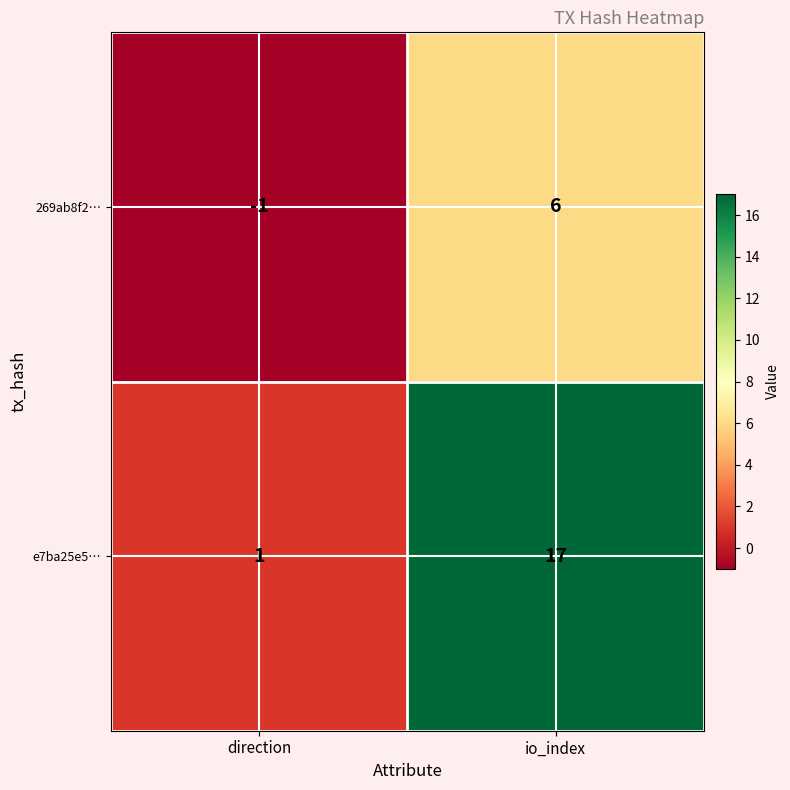

At which label is 269ab8f2… closest to 2?

direction